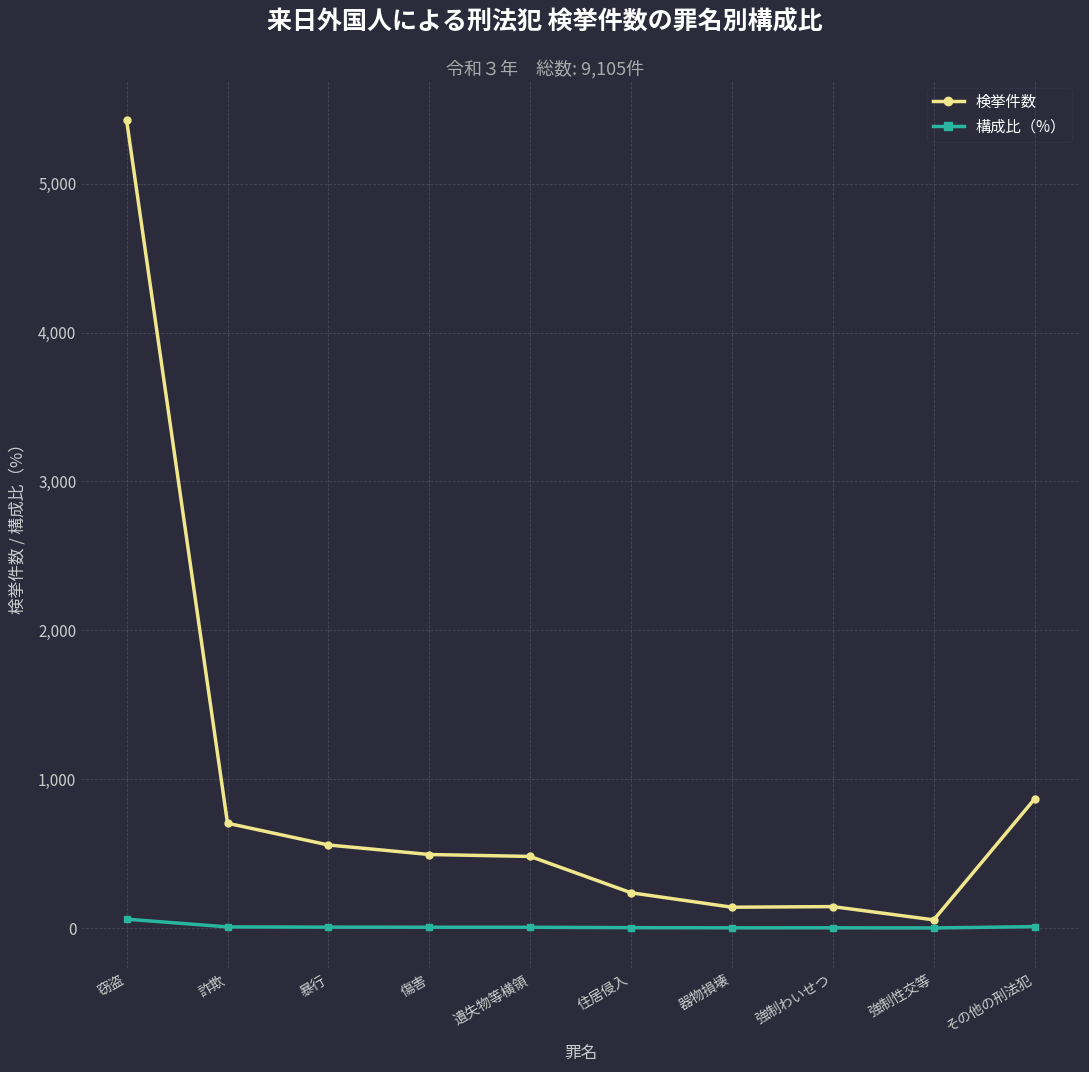

Which series has the widest spread of values?

検挙件数